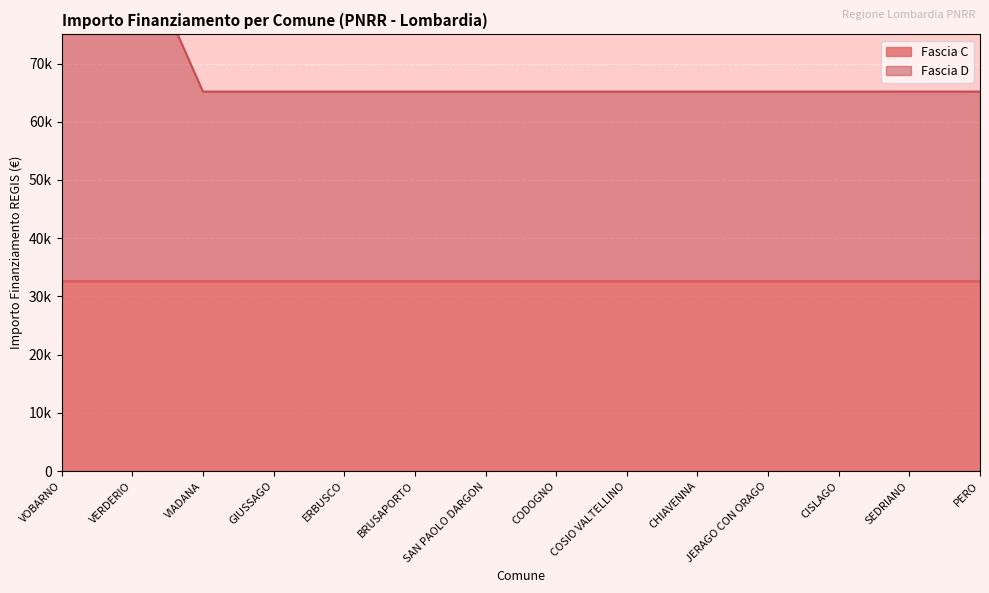

What is the value of the 2nd point from the left?

92555